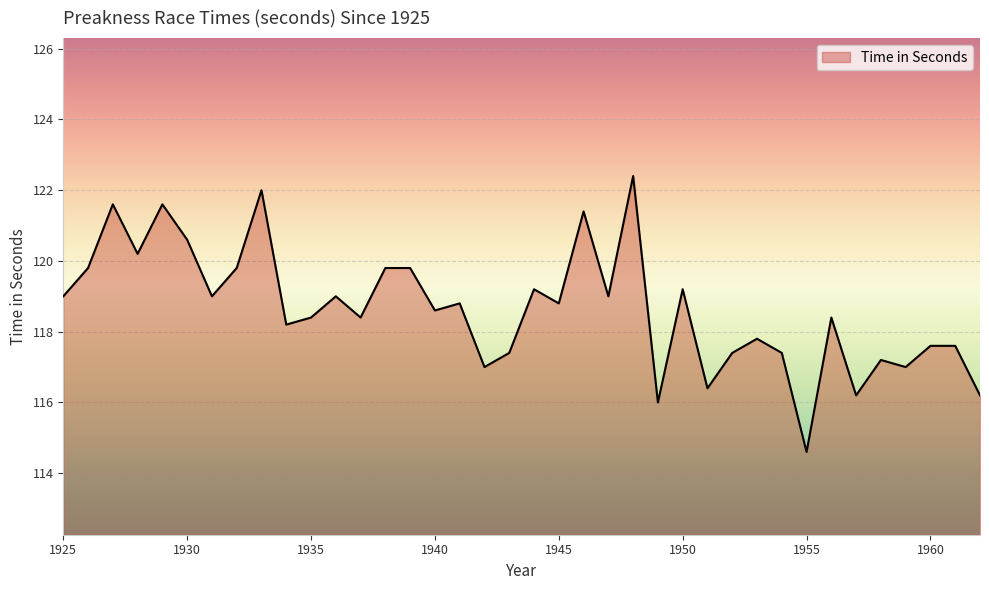

What is the sum of all values?

4508.8